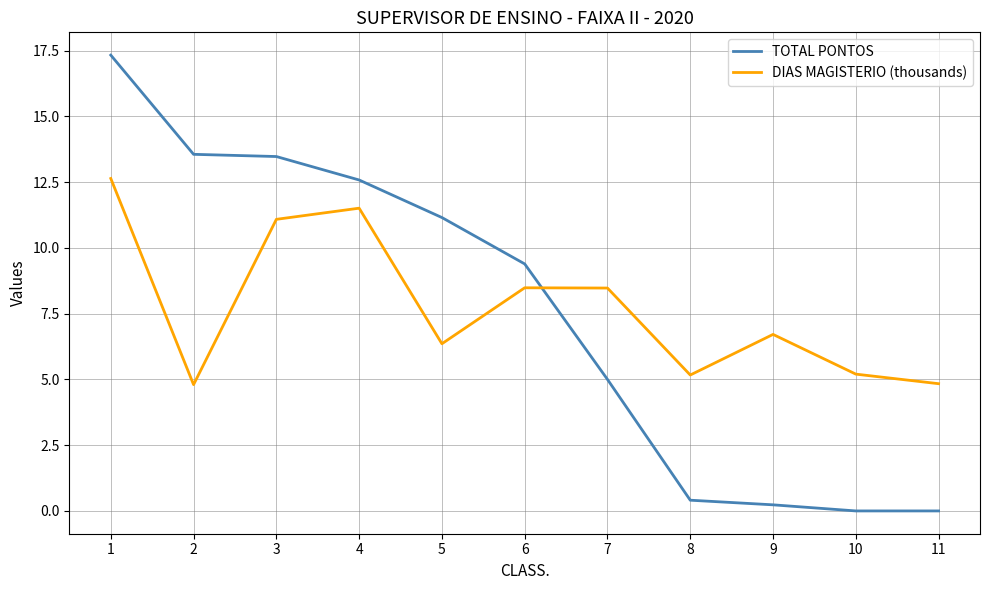

What is the sum of all TOTAL PONTOS values?

83.1